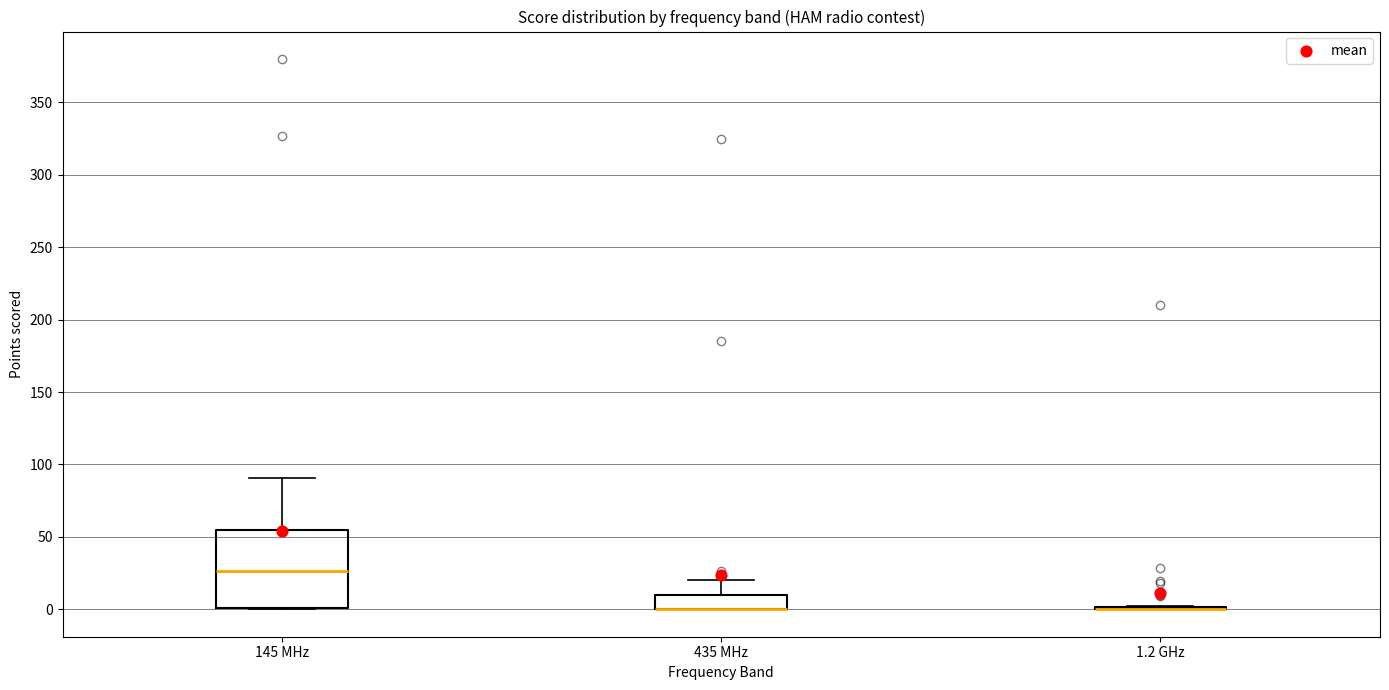

Comparing the boxes themselves (not the whiskers), which one is the tallest?

145 MHz